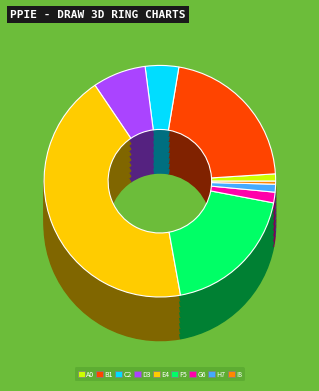

The C18:2 acide linoléique slice represents 12% of the pie. True or false?

False